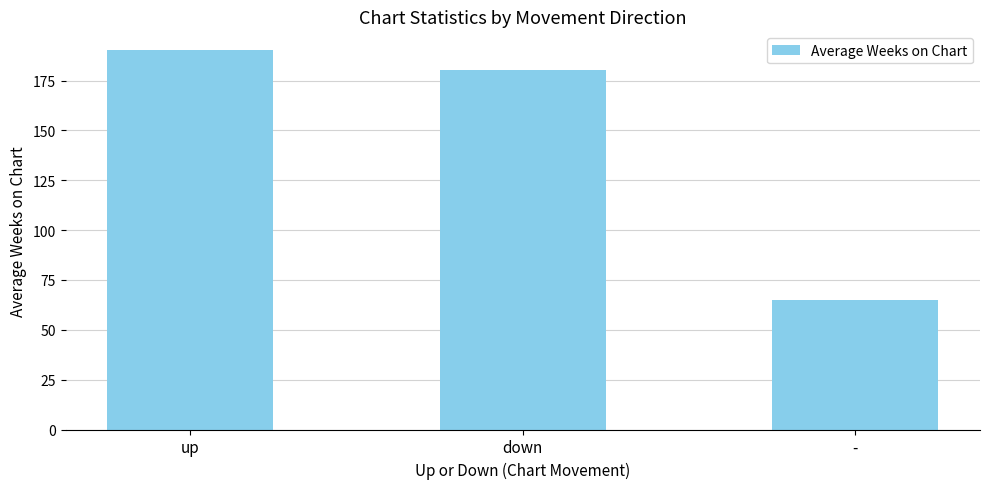

What is the label of the 3rd bar from the right?

up